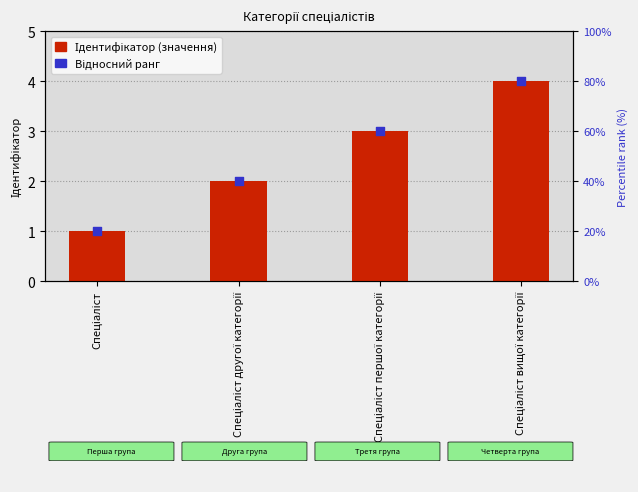

At which category is the sum across all series the highest?

Спеціаліст вищої категорії